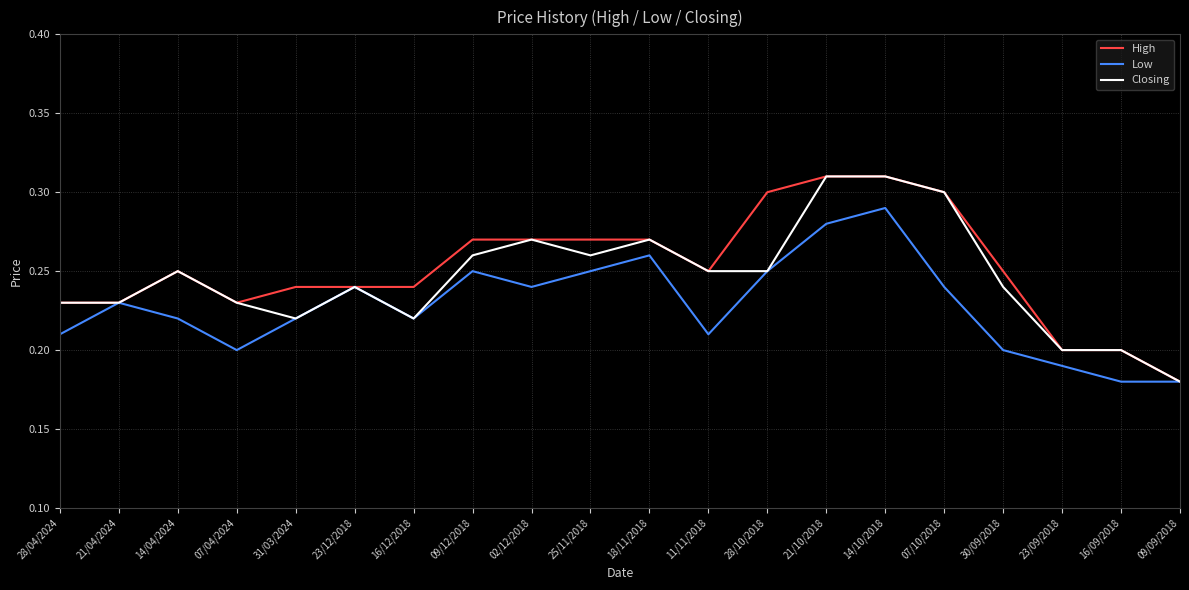

At which label does Closing reach its minimum?

09/09/2018